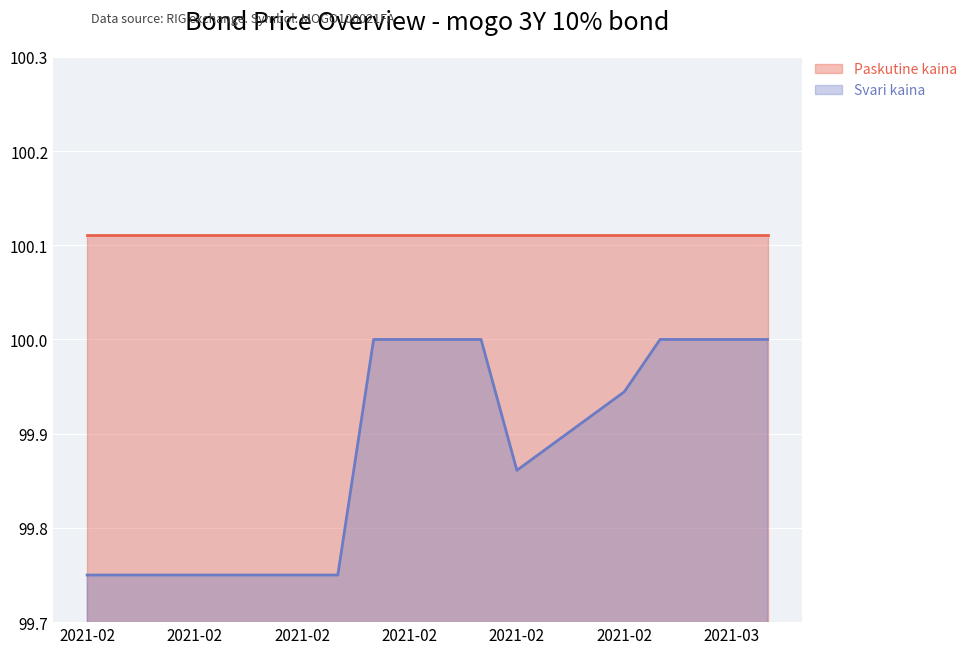

What is the label of the 19th point from the right?

2021-02-04